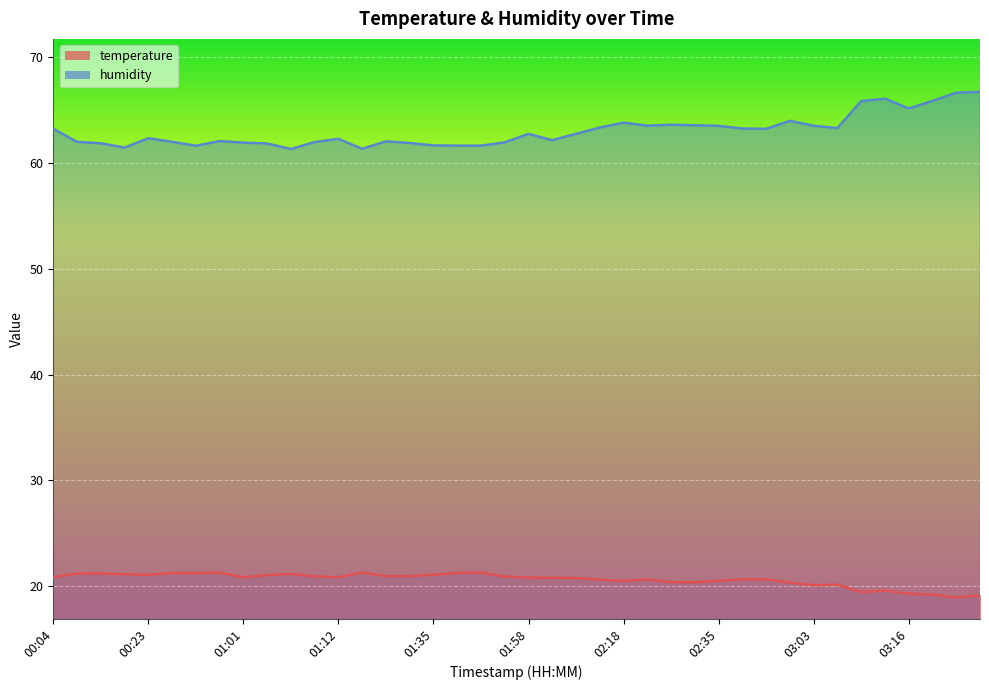

How many distinct data groups are displayed?

2